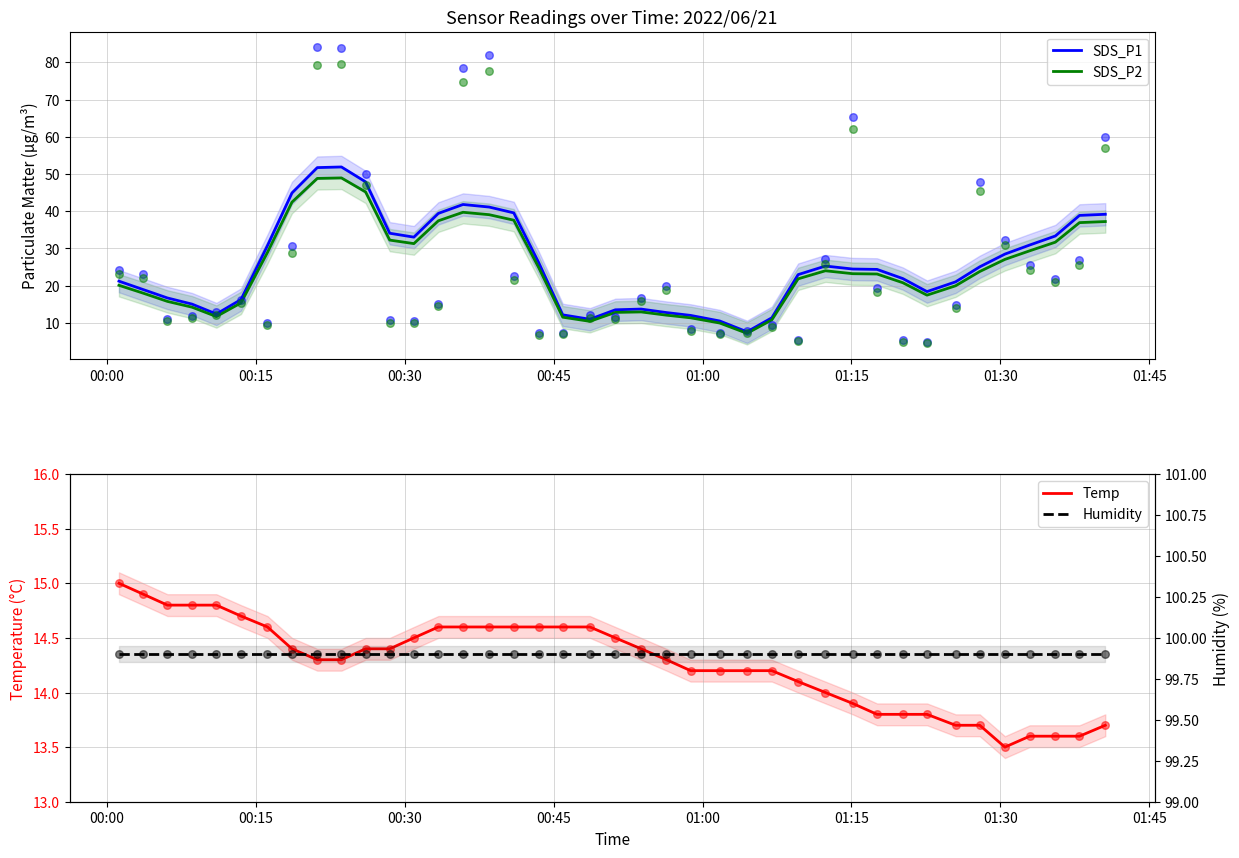

What is the lowest value of the SDS_P2 series?

7.2